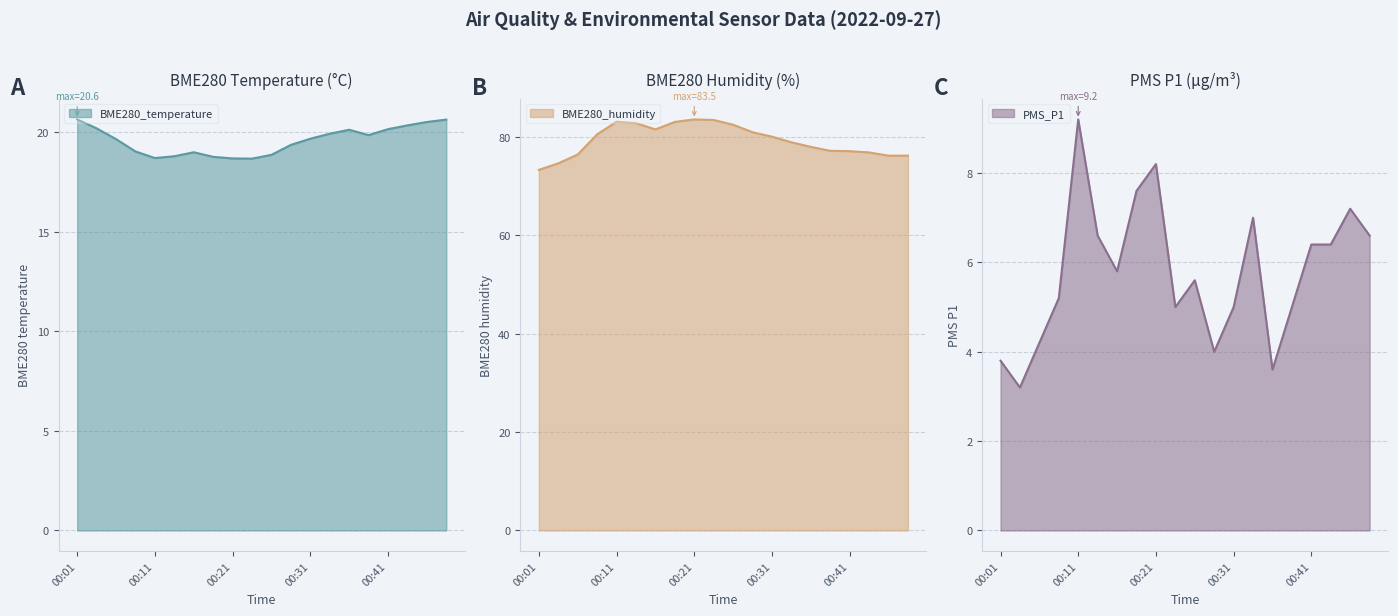

What is the lowest value of the PMS_P1 series?

3.2